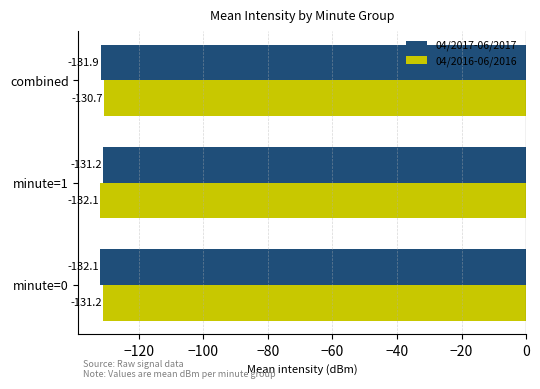

How many values in the 04/2016-06/2016 series exceed -131?

1